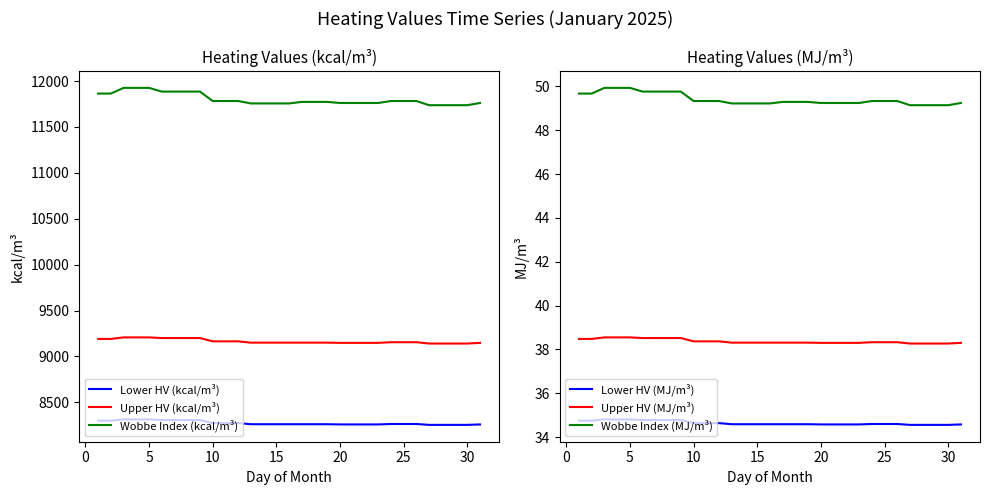

What is the lowest value of the Wobbe Index (kcal/m³) series?

11736.9